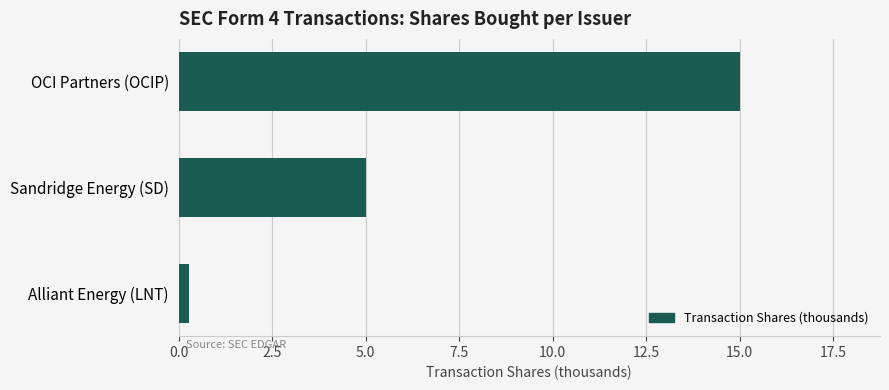

At which label is the value closest to 7?

Sandridge Energy (SD)